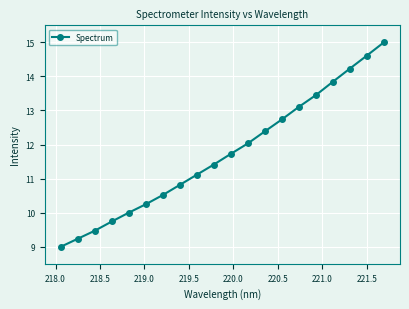

What is the minimum value shown in the chart?

9.0